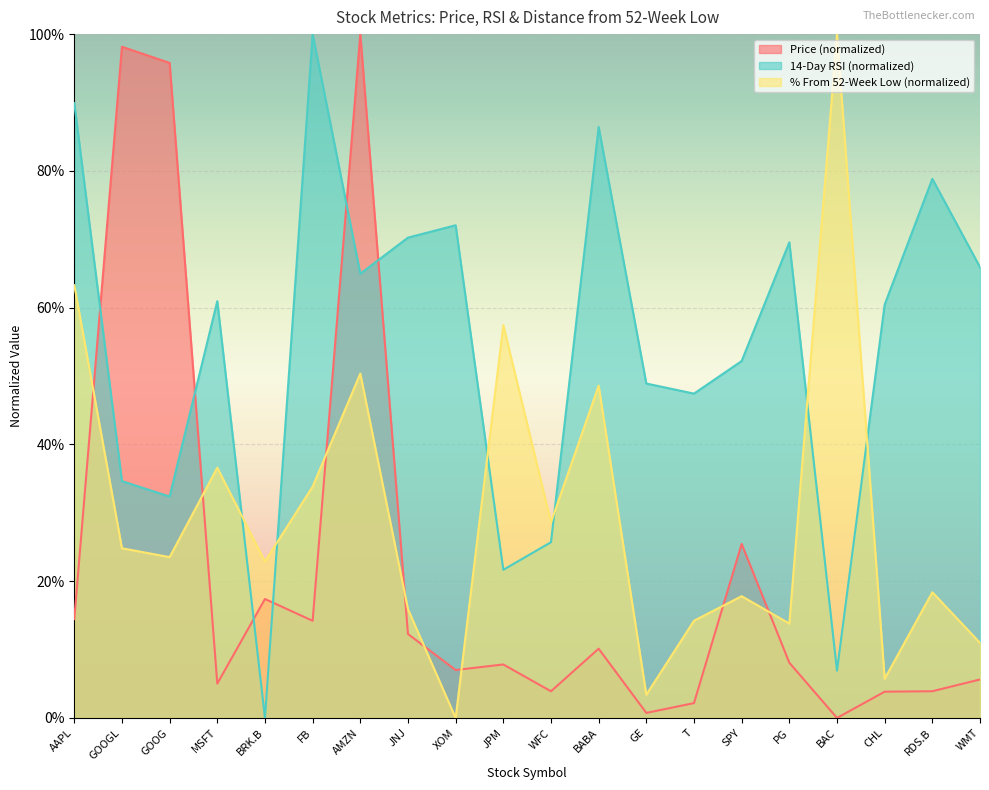

In % From 52-Week Low, how many points are lower than both neighbors (excluding endpoints)?

7